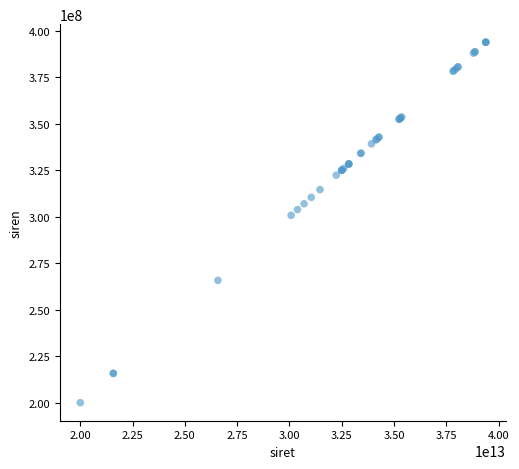

What Y value in the scatter plot is closest to 296952137?

300799020